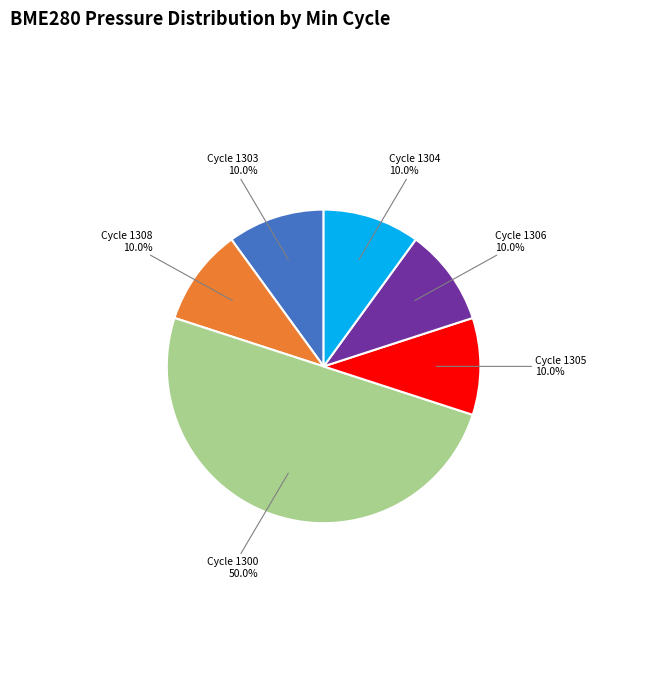

How many slices are in this pie chart?

6